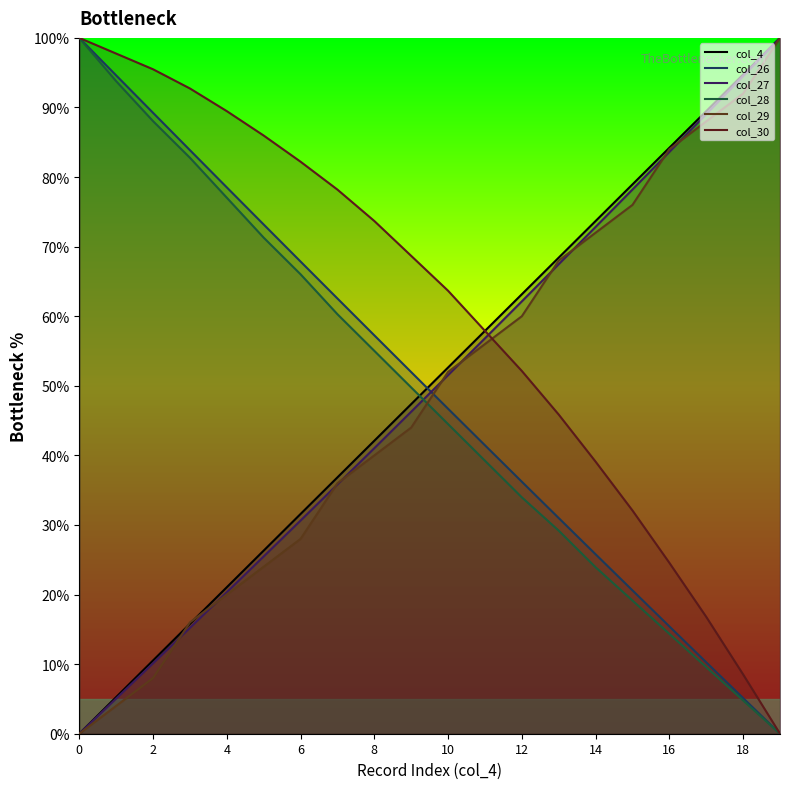

Rank the series by their maximum value, from highest to lowest.

col_4, col_26, col_27, col_28, col_29, col_30